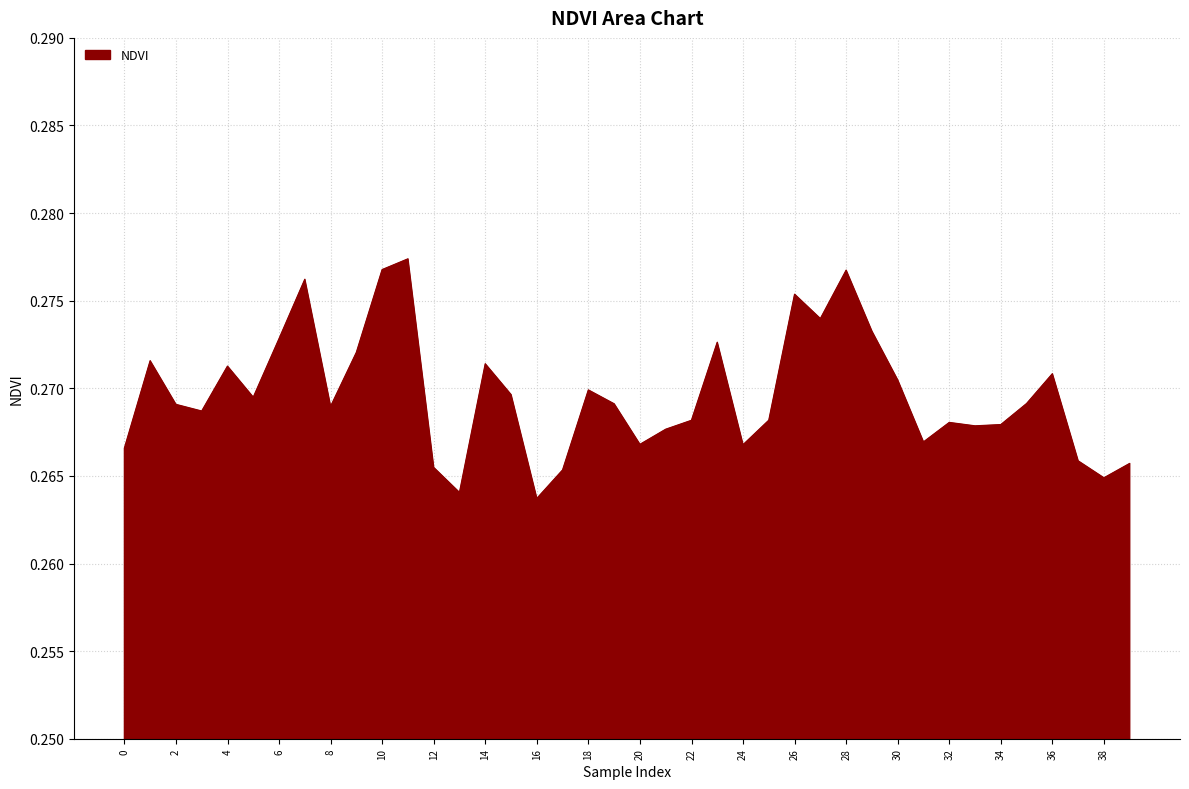

How many points are higher than both their immediate neighbors (excluding endpoints)?

11